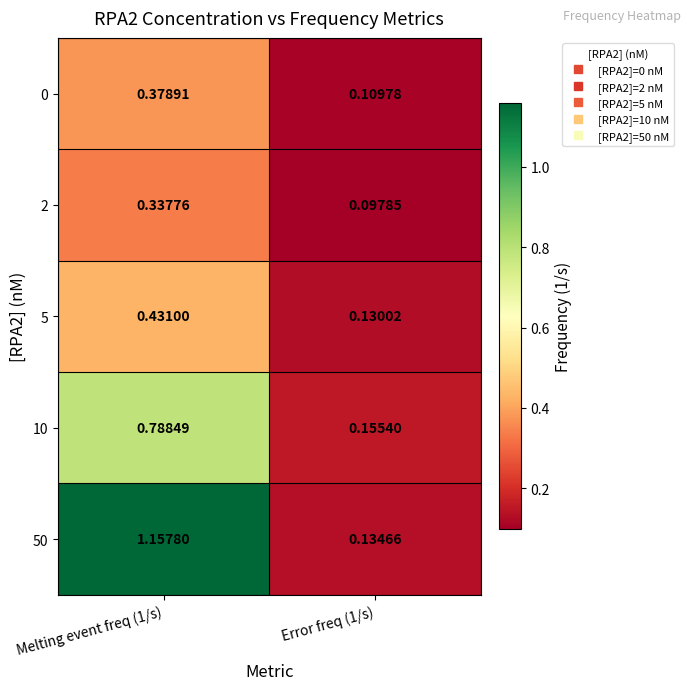

Is the value of 50 at Melting event freq (1/s) greater than the value of 10 at Melting event freq (1/s)?

Yes